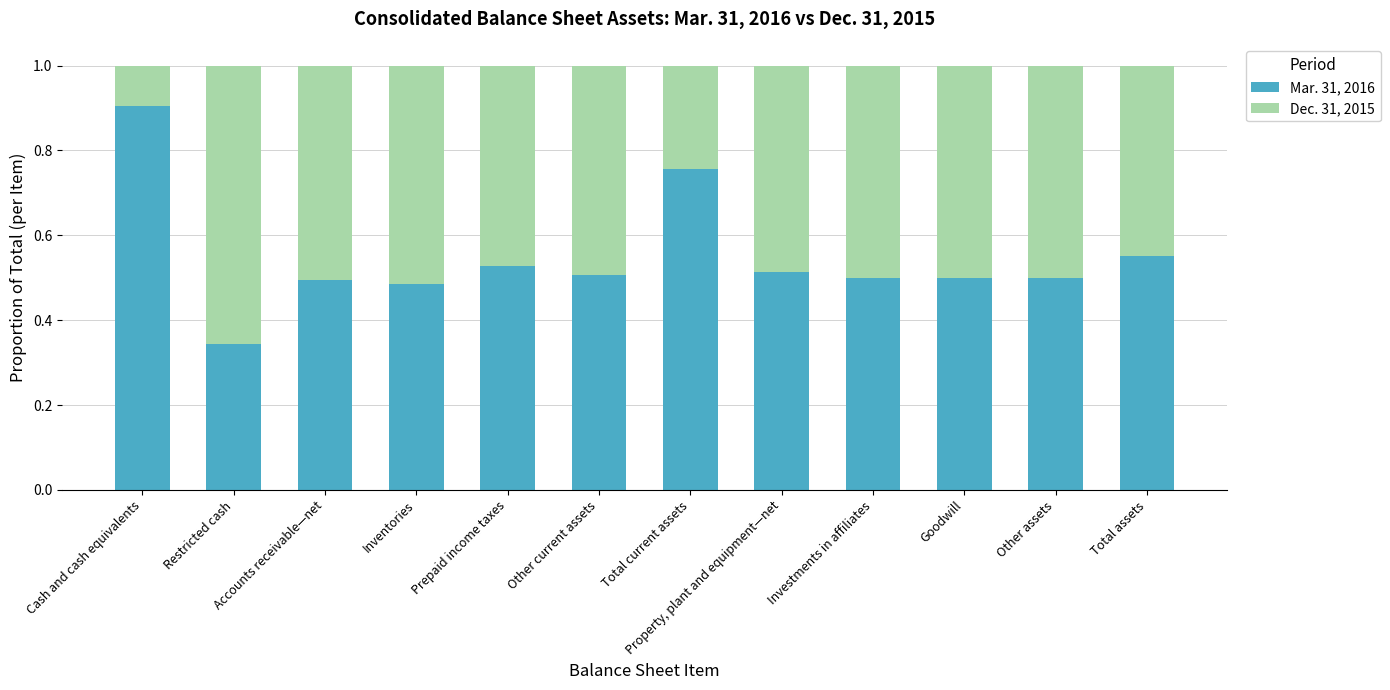

At which label does Mar. 31, 2016 reach its peak?

Cash and cash equivalents